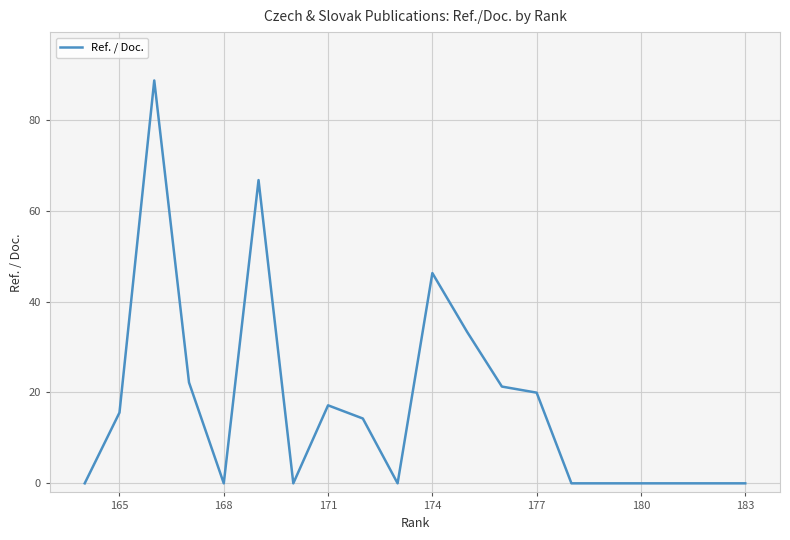

How many points are lower than both their immediate neighbors (excluding endpoints)?

3